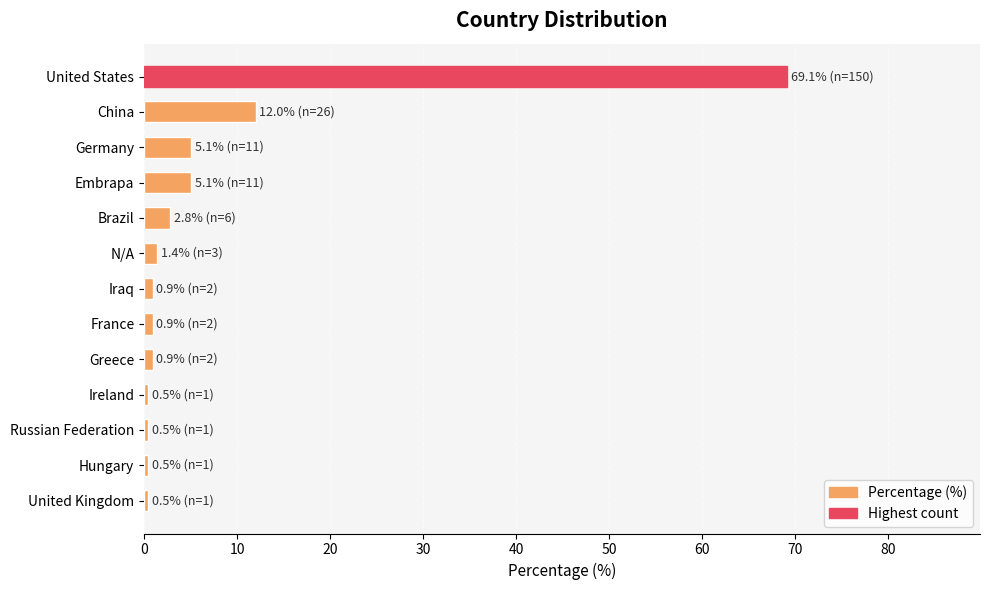

The chart shows a value of 2.8 at Brazil. True or false?

True